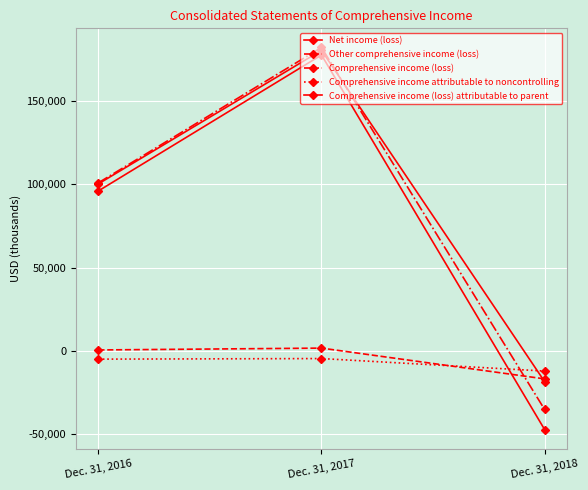

Reading left to right, transcribe all the data shown in this chart.

Net income (loss): Dec. 31, 2016=100182	Dec. 31, 2017=180208	Dec. 31, 2018=-18326
Other comprehensive income (loss): Dec. 31, 2016=633	Dec. 31, 2017=1736	Dec. 31, 2018=-16709
Comprehensive income (loss): Dec. 31, 2016=100815	Dec. 31, 2017=181944	Dec. 31, 2018=-35035
Comprehensive income attributable to noncontrolling: Dec. 31, 2016=-4876	Dec. 31, 2017=-4526	Dec. 31, 2018=-12015
Comprehensive income (loss) attributable to parent: Dec. 31, 2016=95939	Dec. 31, 2017=177418	Dec. 31, 2018=-47050